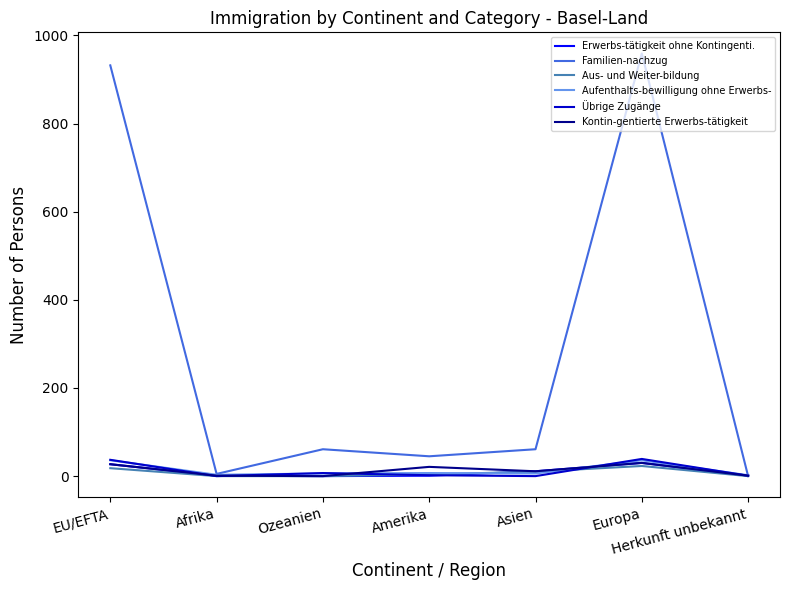

Is it true that Familien-nachzug equals 45 at Amerika?

True